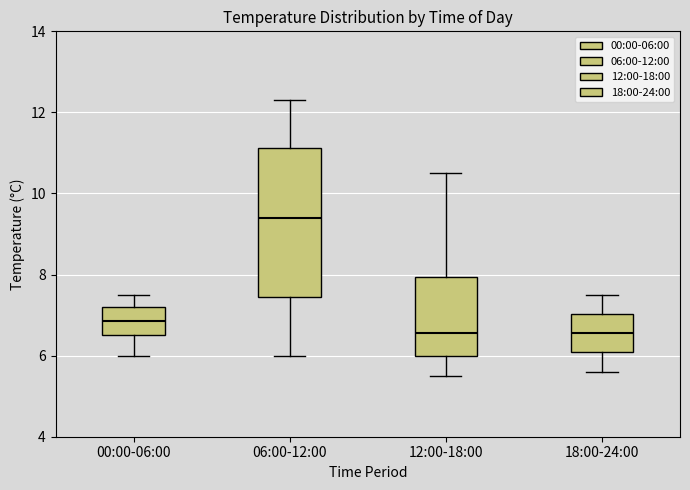

Reading left to right, read every box against the y-axis: the position of its median line, the range the box covers, and the ends of its whiskers. The values are not printed on the chart, so give them approximately, as read against the axis.

00:00-06:00: median 6.8, box 6.6 to 7.2, whiskers 6.0 to 7.6
06:00-12:00: median 9.4, box 7.4 to 11.2, whiskers 6.0 to 12.4
12:00-18:00: median 6.6, box 6.0 to 8.0, whiskers 5.6 to 10.6
18:00-24:00: median 6.6, box 6.2 to 7.0, whiskers 5.6 to 7.6